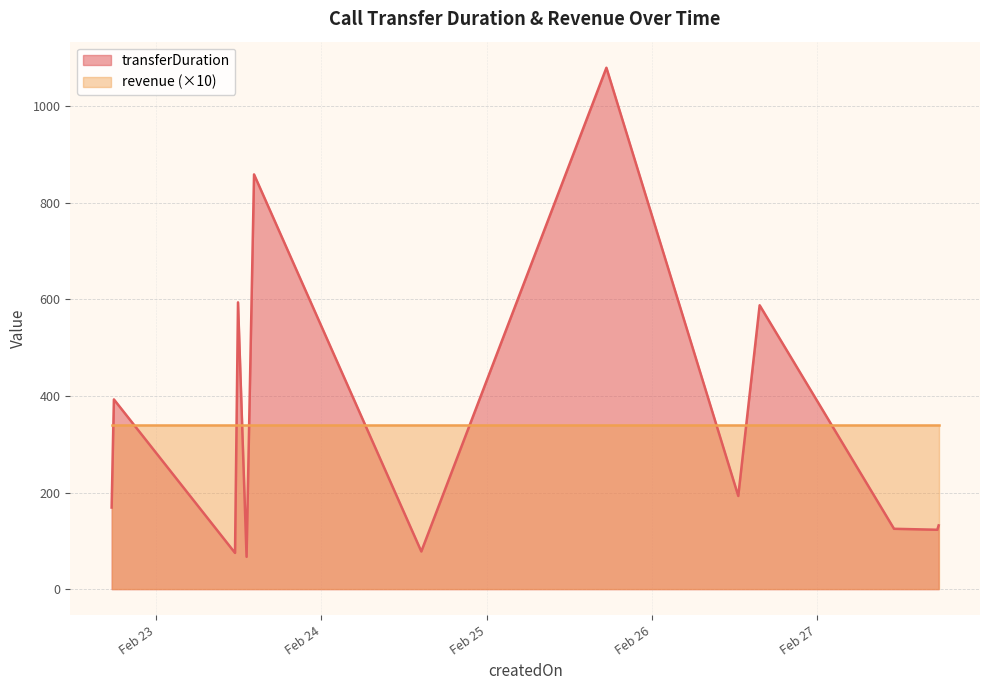

True or false: transferDuration and revenue (×10) intersect in this chart.

True